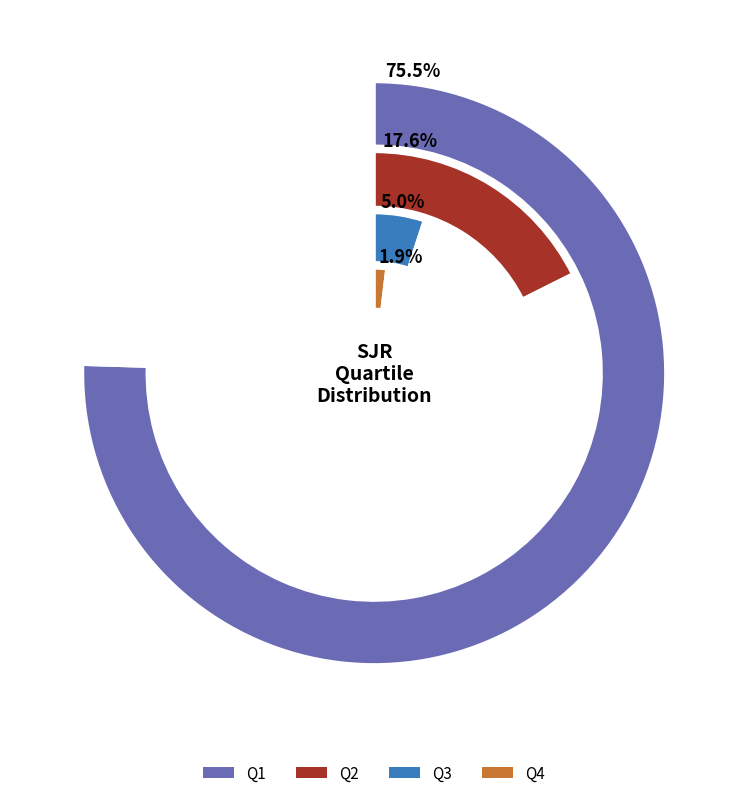

To the nearest percent, what percentage of the pie is Q3?

5%